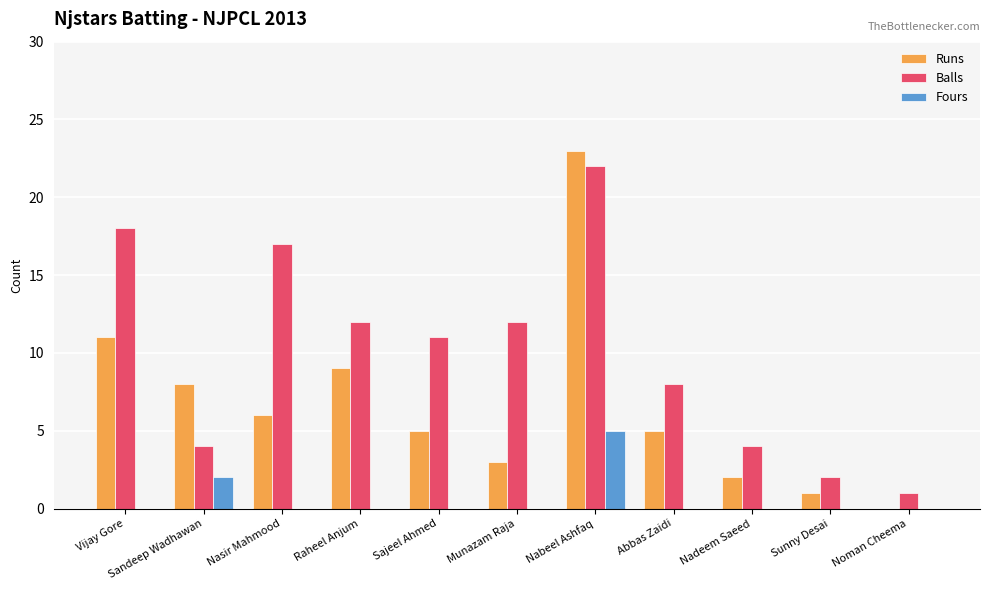

What is the total value across all series at Nasir Mahmood?

23